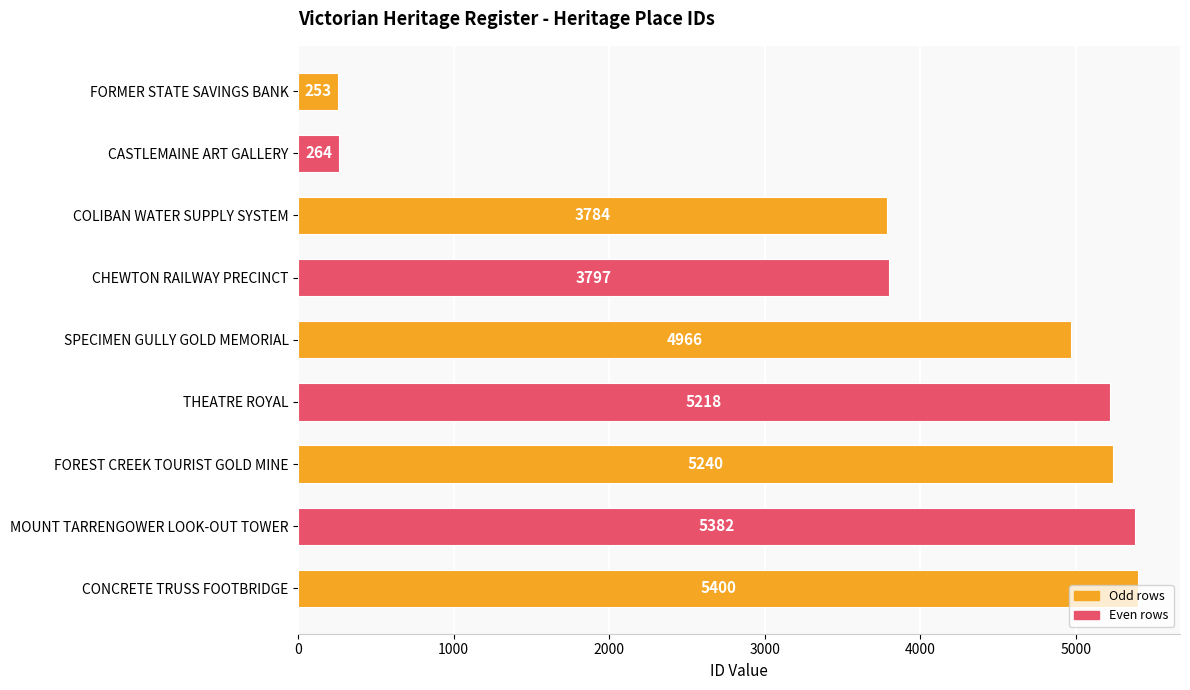

Rank the categories by value from highest to lowest.

CONCRETE TRUSS FOOTBRIDGE, MOUNT TARRENGOWER LOOK-OUT TOWER, FOREST CREEK TOURIST GOLD MINE, THEATRE ROYAL, SPECIMEN GULLY GOLD MEMORIAL, CHEWTON RAILWAY PRECINCT, COLIBAN WATER SUPPLY SYSTEM, CASTLEMAINE ART GALLERY, FORMER STATE SAVINGS BANK